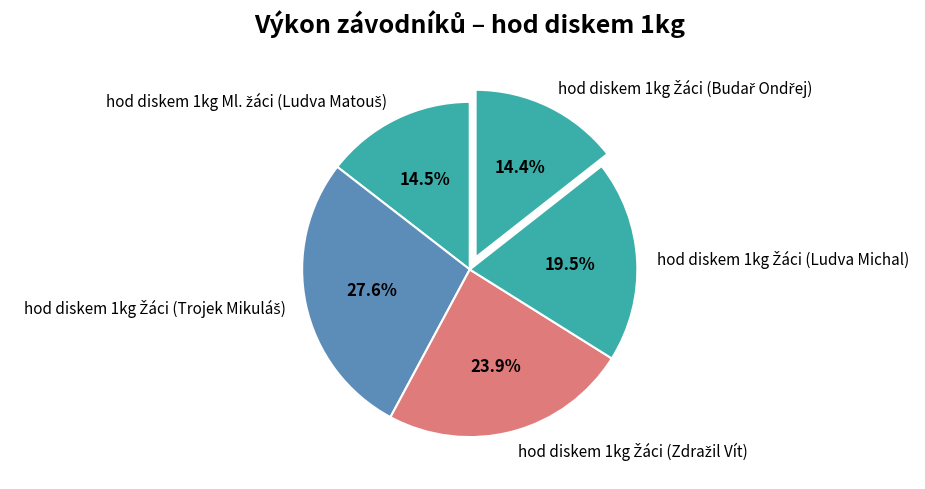

Is there a majority slice in this chart?

No